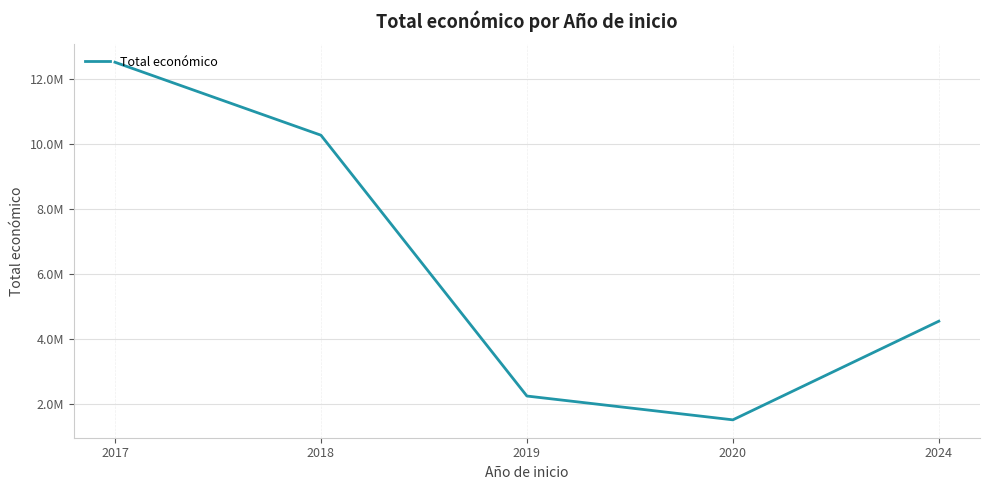

At which label is the value closest to 7016137?

2024